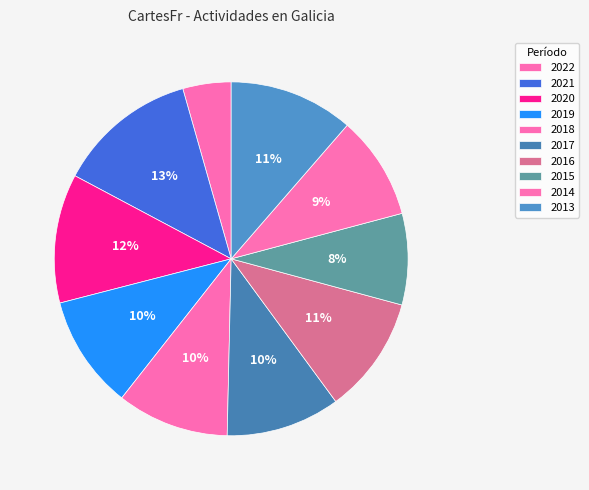

Combined, do 2014 and 2019 account for over 50%?

No